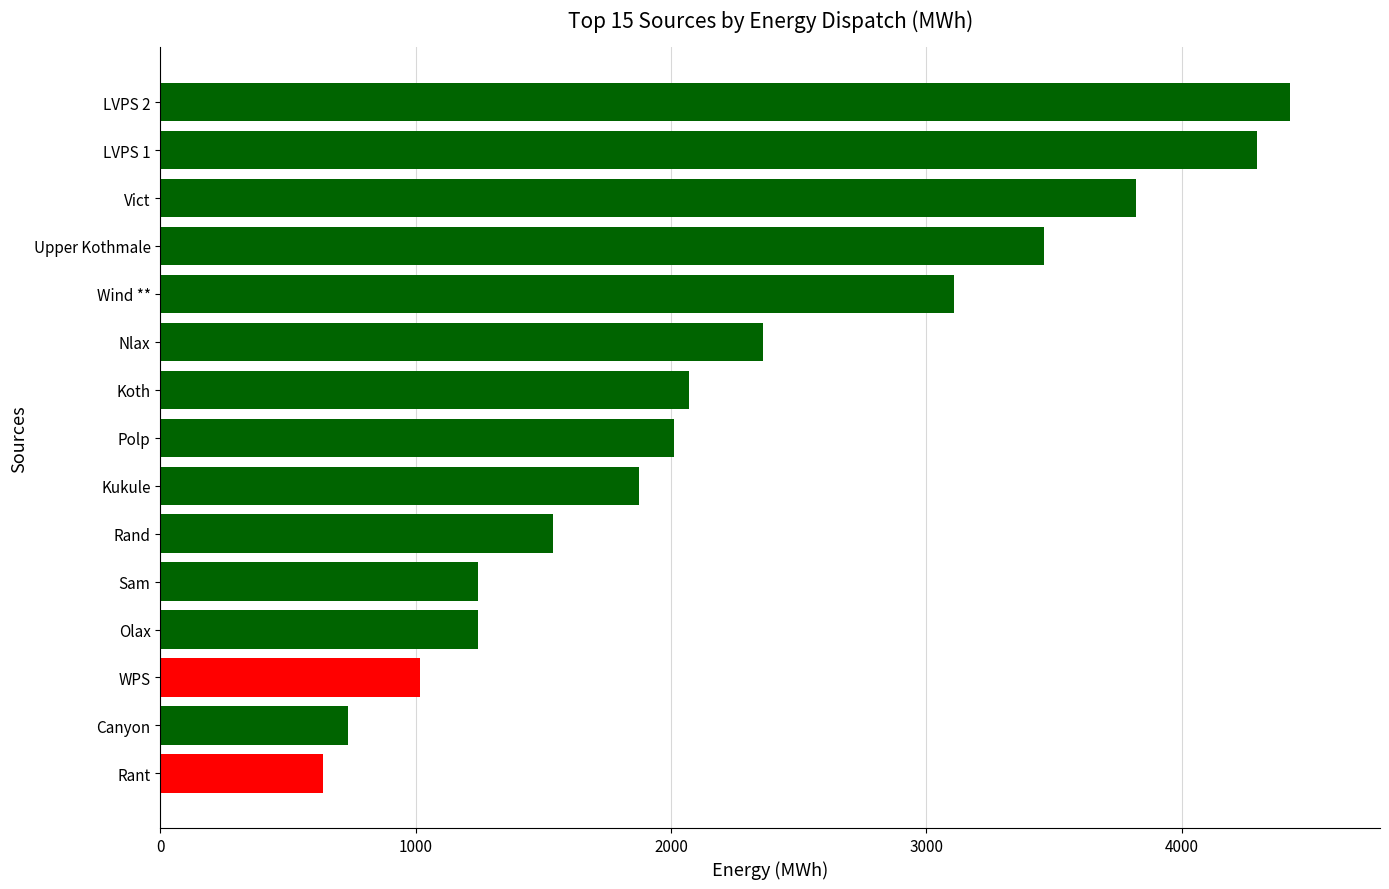

Between Vict and Polp, which is larger?

Vict